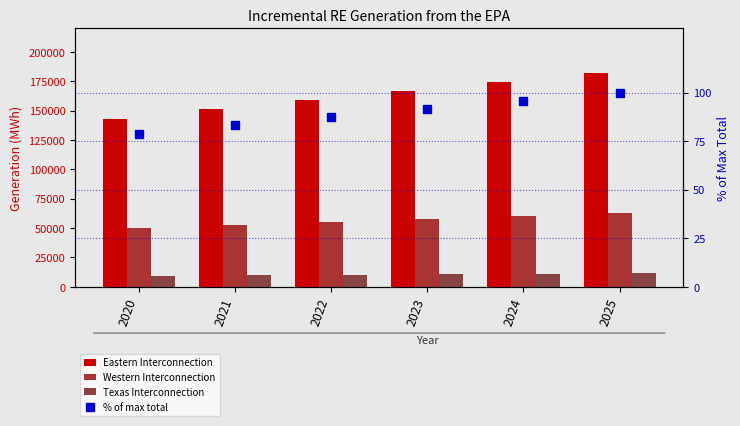

Is the value of Eastern Interconnection at 2022 greater than the value of % of max total at 2023?

Yes